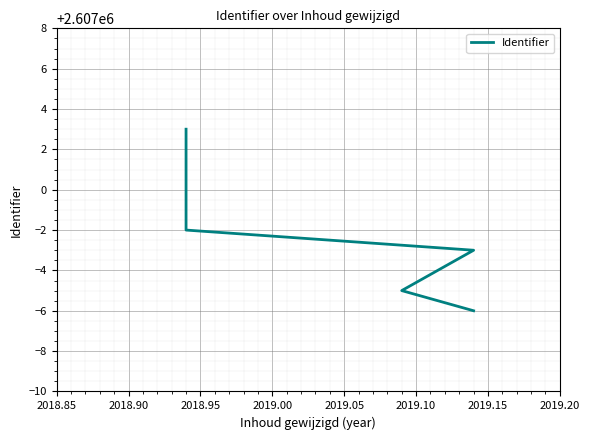

Is it true that the value at 2019.10 is 1534536?

False